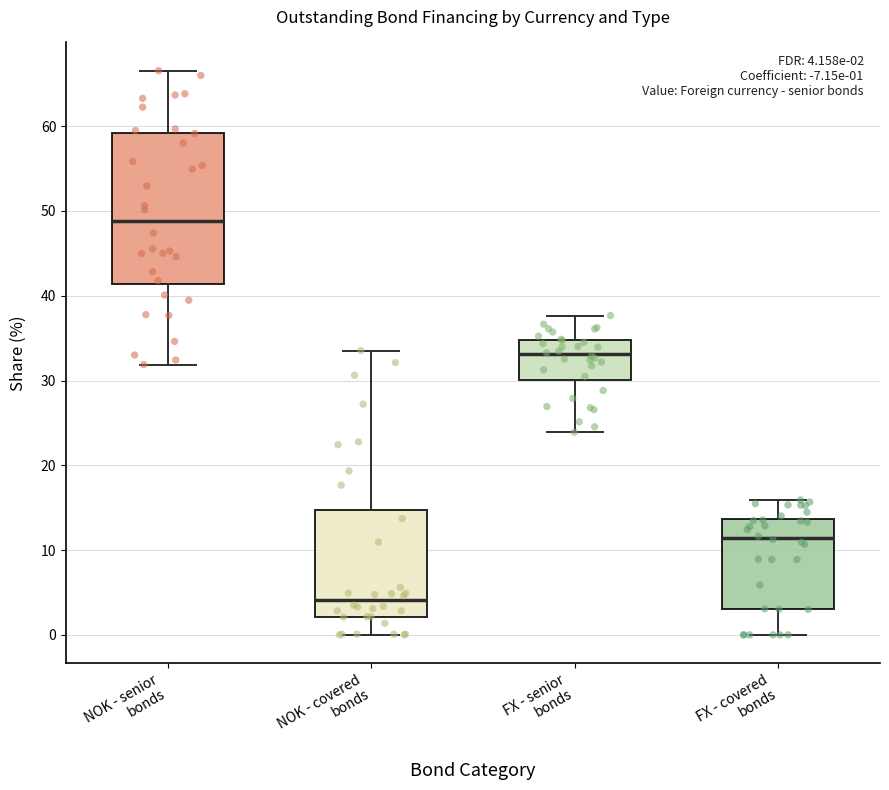

Which box has the highest median line?

NOK - senior bonds